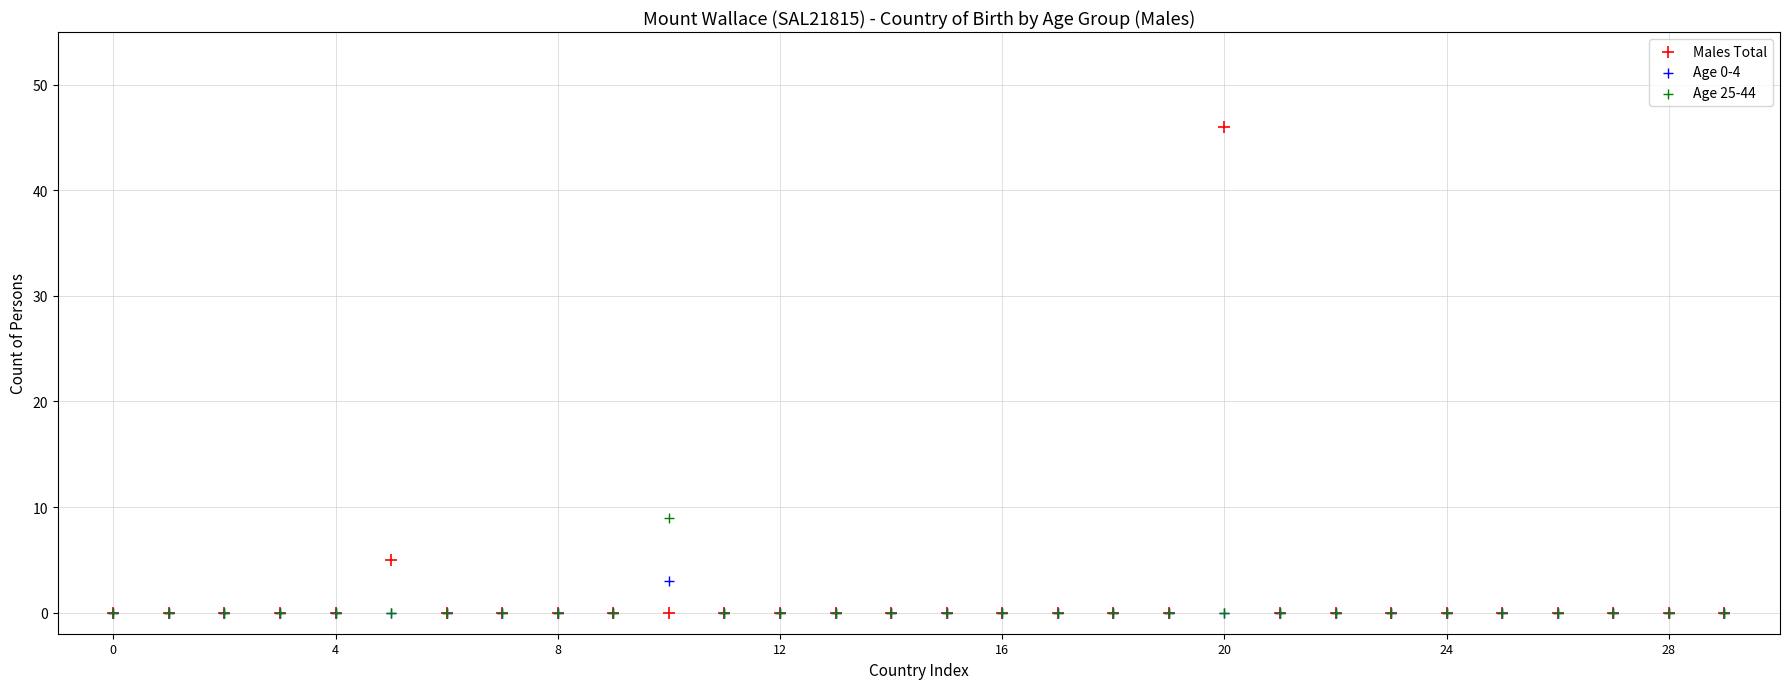

Across all series, what Y value is closest to 23?

9